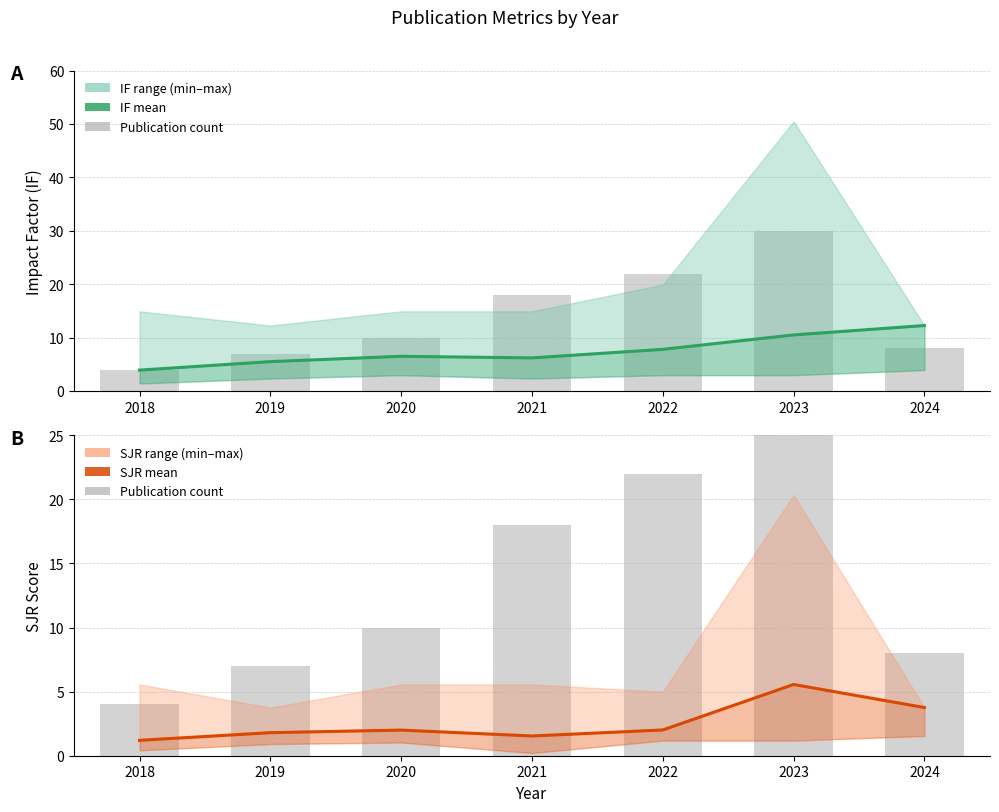

What is the approximate value of Publication count at 2023?

30.0